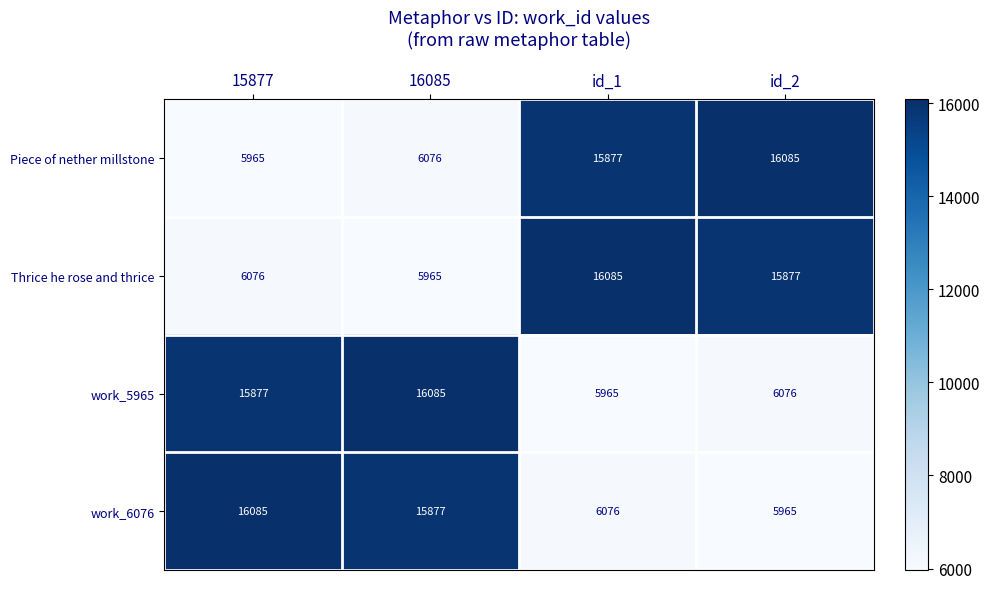

Rank the series at 15877 from highest to lowest value.

work_6076, work_5965, Thrice he rose and thrice, Piece of nether millstone